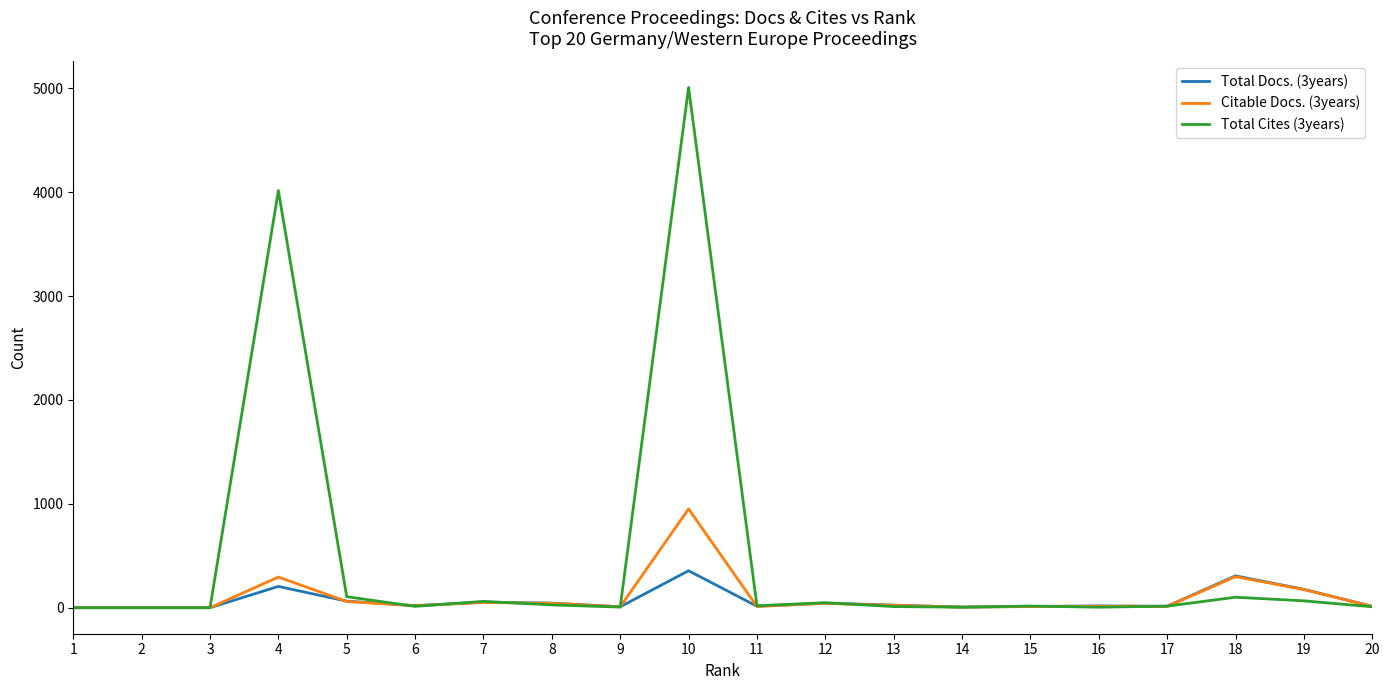

What is the difference between the maximum and minimum values in the Total Docs. (3years) series?

356